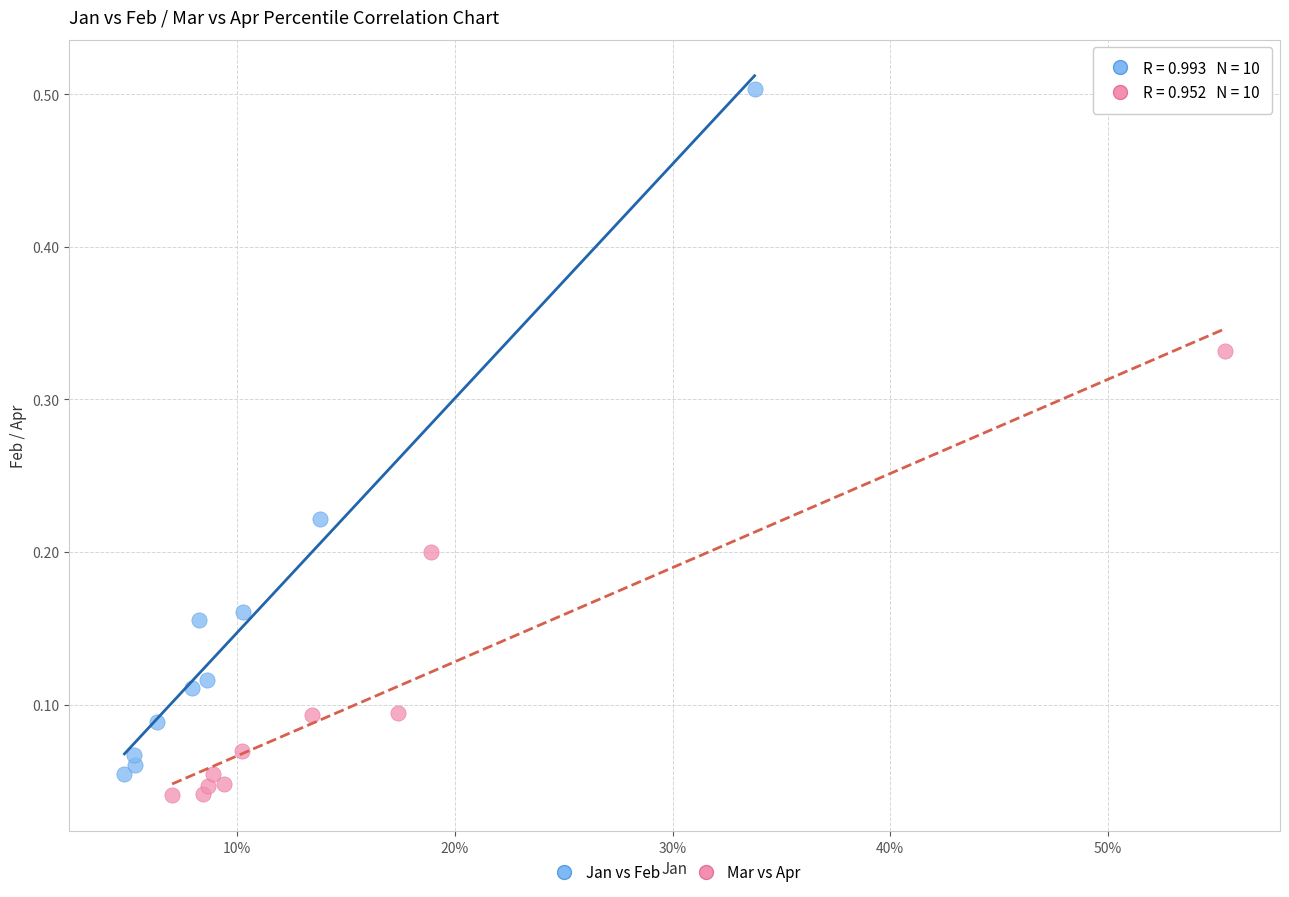

Which series has the widest spread of Y values?

Jan vs Feb